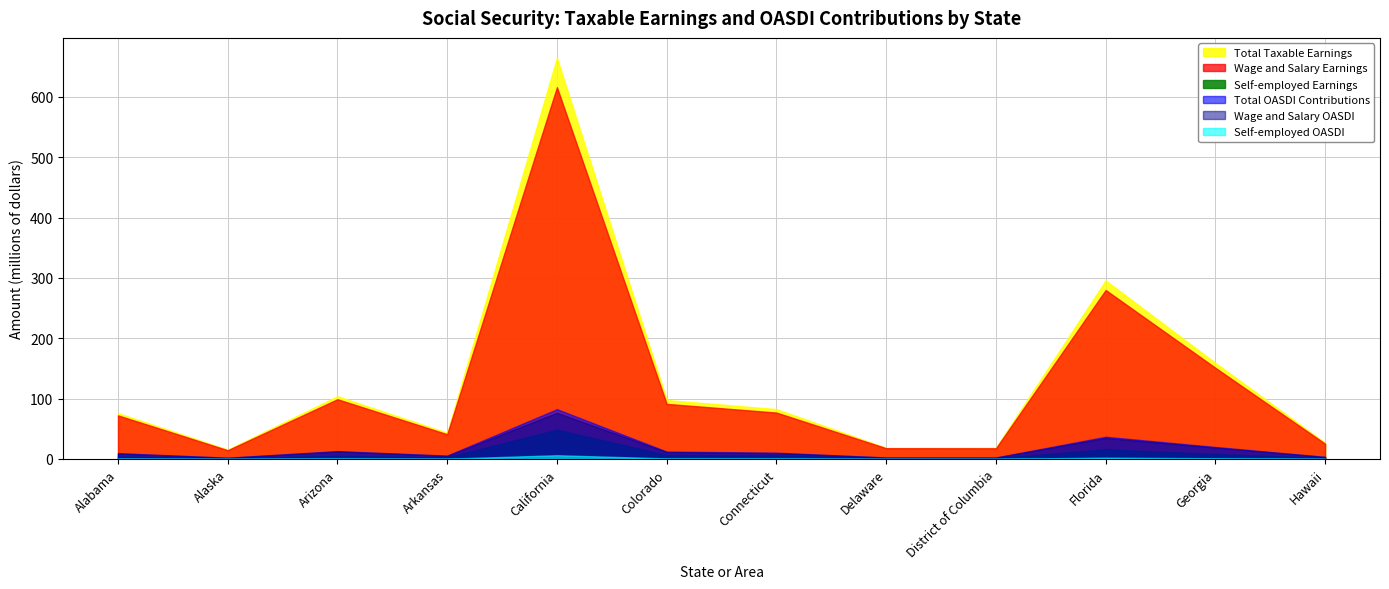

What is the maximum value shown in the chart?

664.6